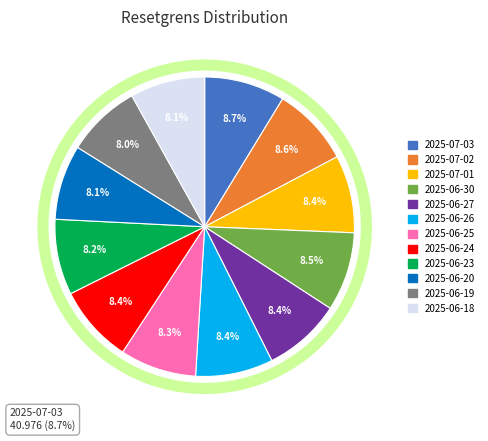

Is the sum of 2025-06-26 and 2025-06-25 greater than half?

No